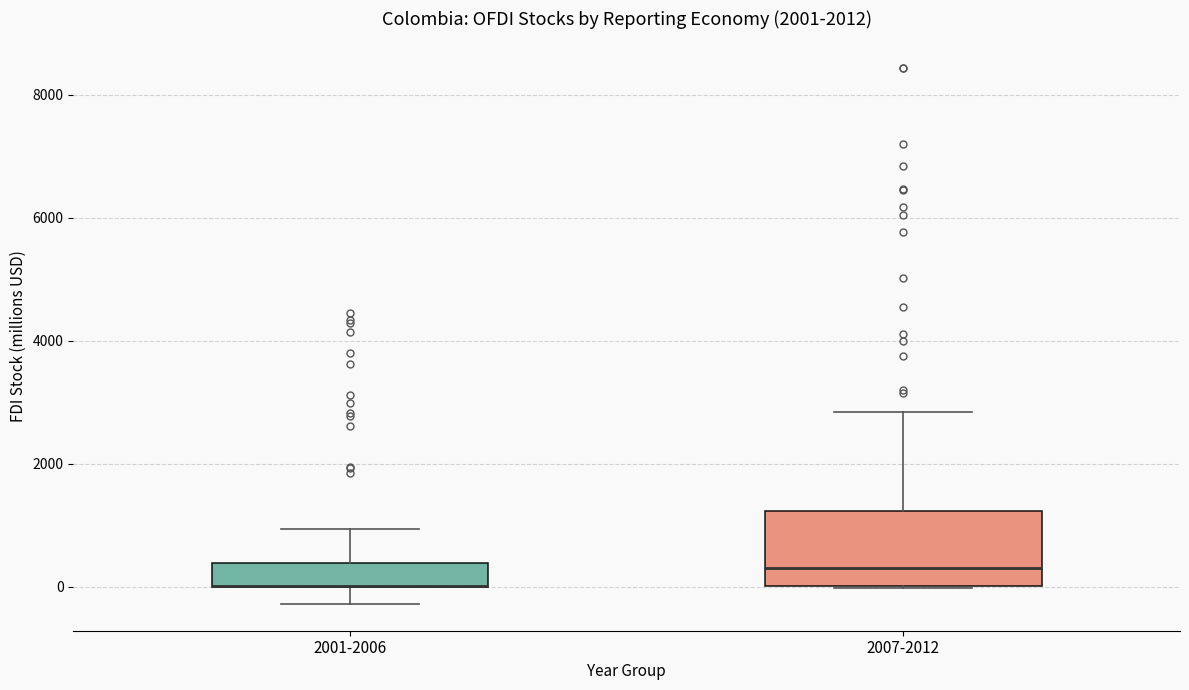

Reading left to right, transcribe this box plot: for each box, give where its median line is, the range the box spans, and where its two whiskers end, as read against the y-axis. The values are not printed on the chart, so give them approximately, as read against the axis.

2001-2006: median 0 (drawn on the box's lower edge), box 0 to 400, whiskers -200 to 1000
2007-2012: median 400, box 0 to 1200, whiskers 0 to 2800